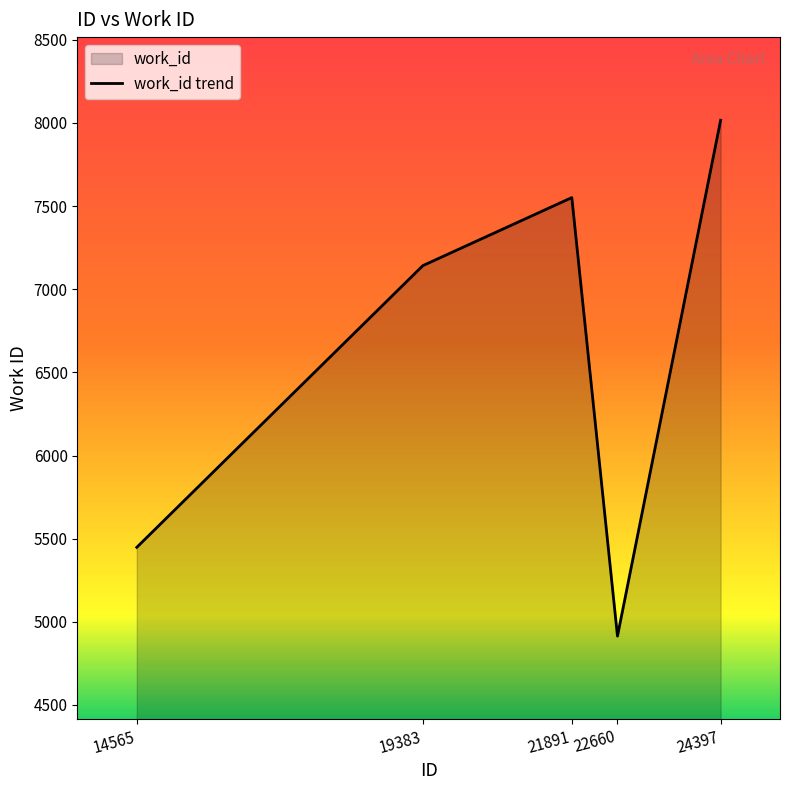

The value at 21891 is 11343. True or false?

False